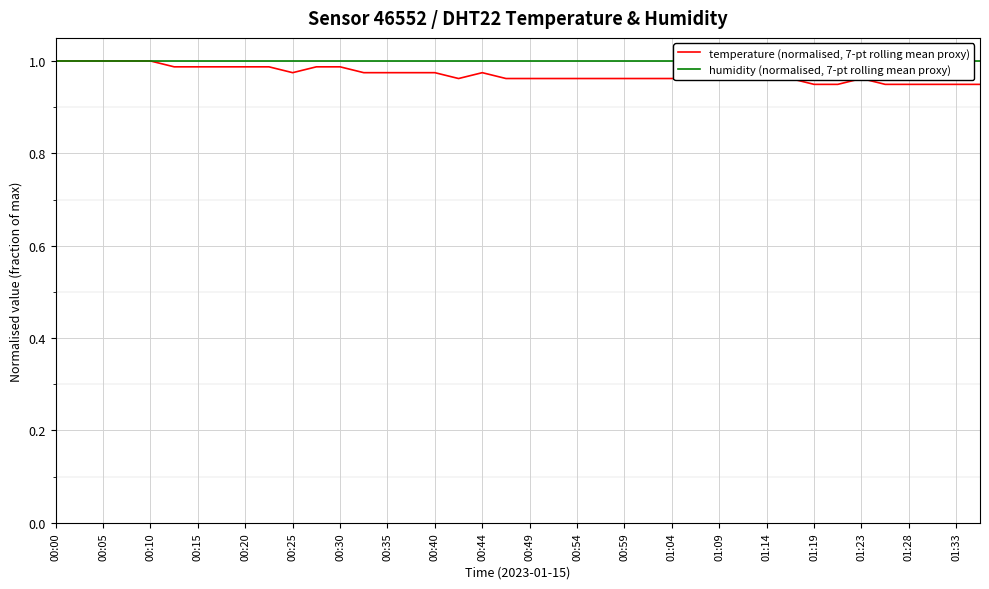

Does the chart display data point markers on the line(s)?

No